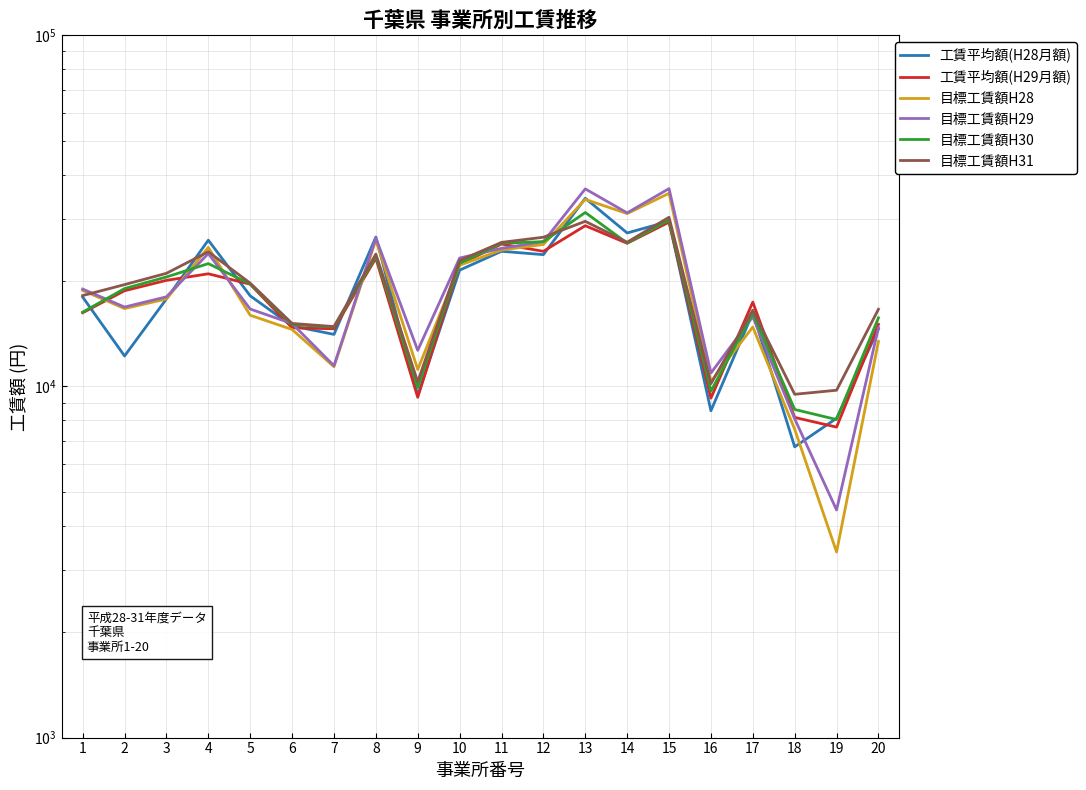

Is the value of 目標工賃額H29 at 15 greater than the value of 工賃平均額(H29月額) at 1?

Yes